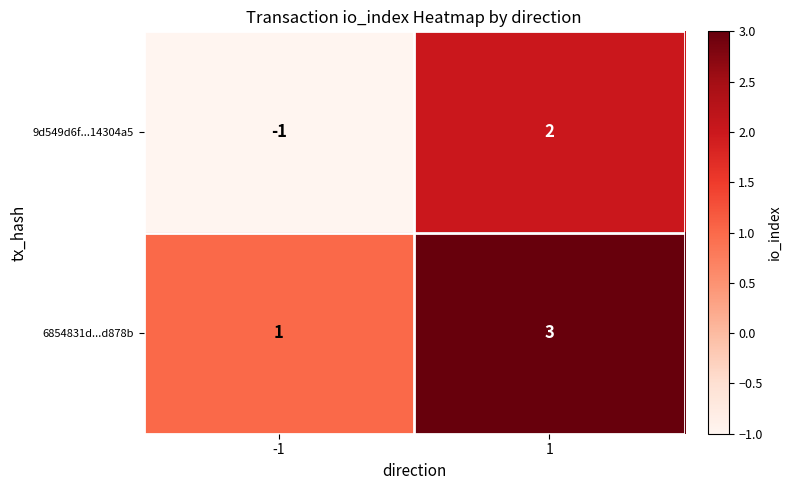

What is the greatest value displayed?

3